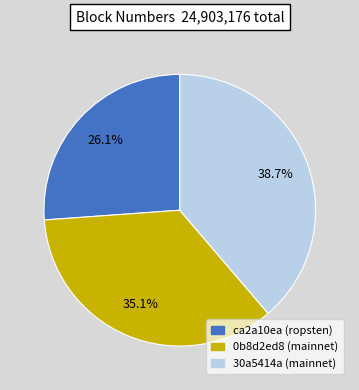

How many slices are in this pie chart?

3